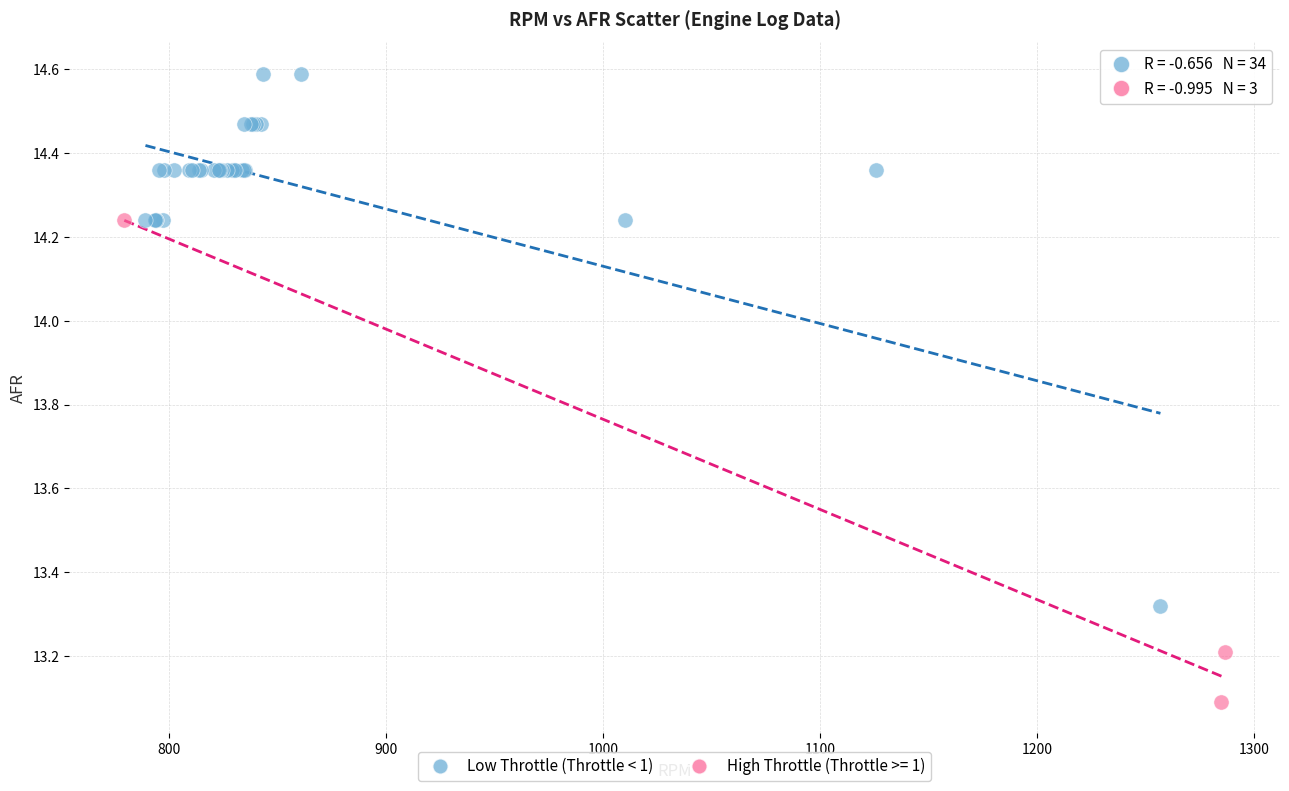

Which series reaches the minimum Y coordinate?

High Throttle (Throttle >= 1)